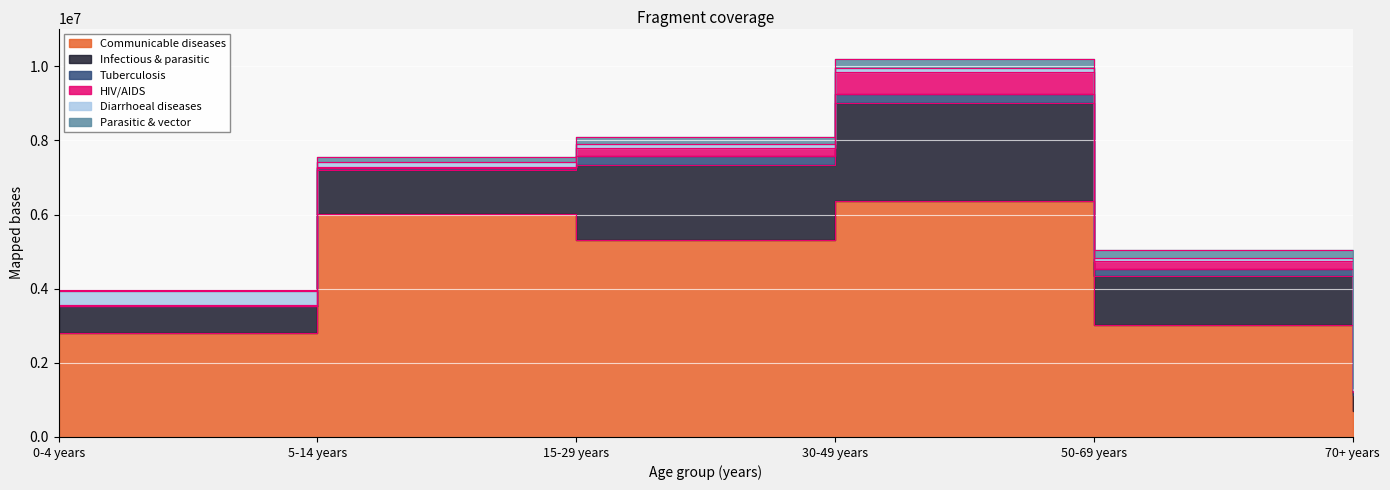

What is the value of the Communicable diseases point at the 2nd from the left?

6021602